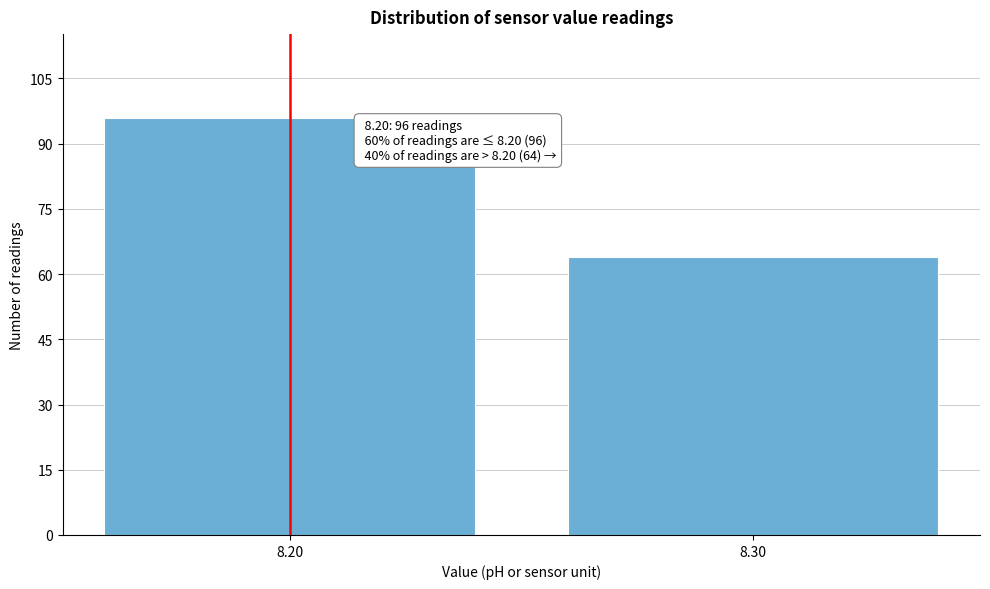

Reading left to right, extract all data points from this chart.

8.20=96	8.30=64